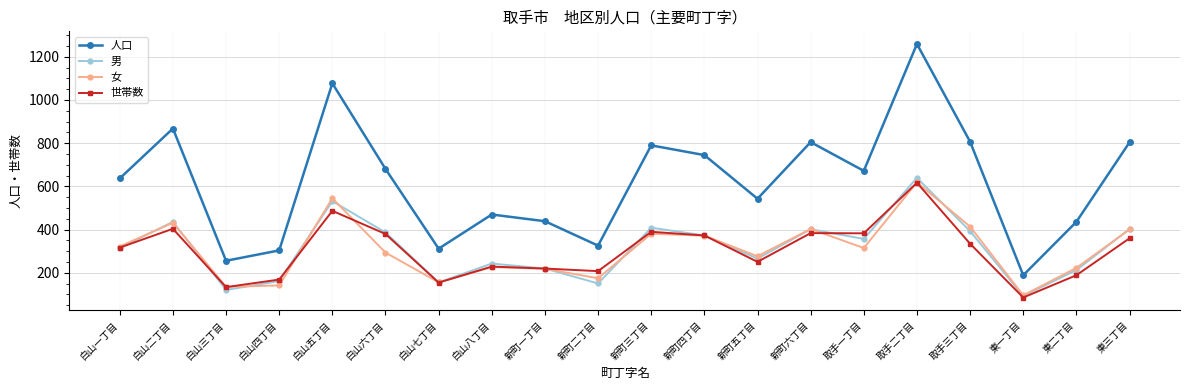

The value of 男 at 新町五丁目 is 266. True or false?

True